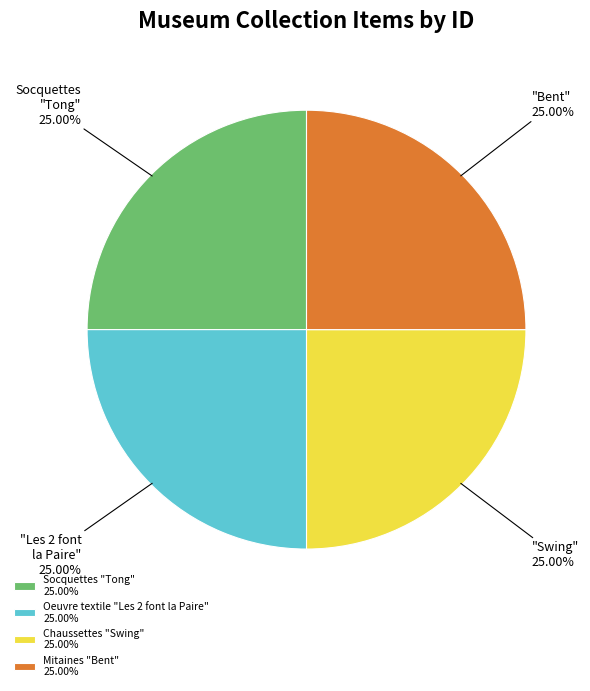

True or false: Chaussettes "Swing" accounts for 25% of the total.

True